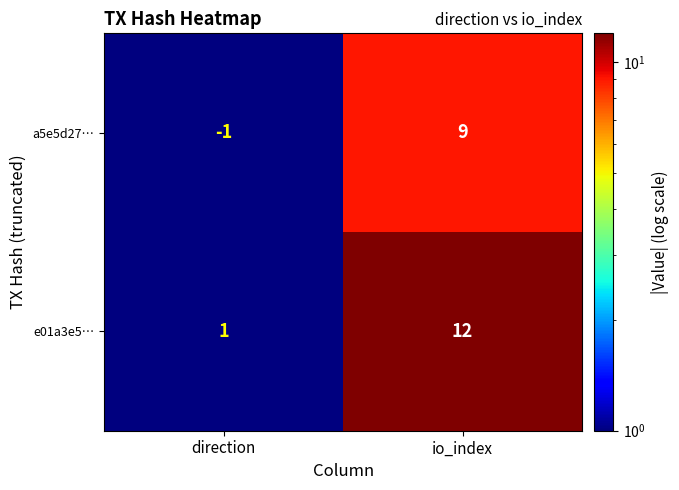

Reading left to right, what are all the values shown in this chart?

a5e5d27…: direction=-1	io_index=9
e01a3e5…: direction=1	io_index=12